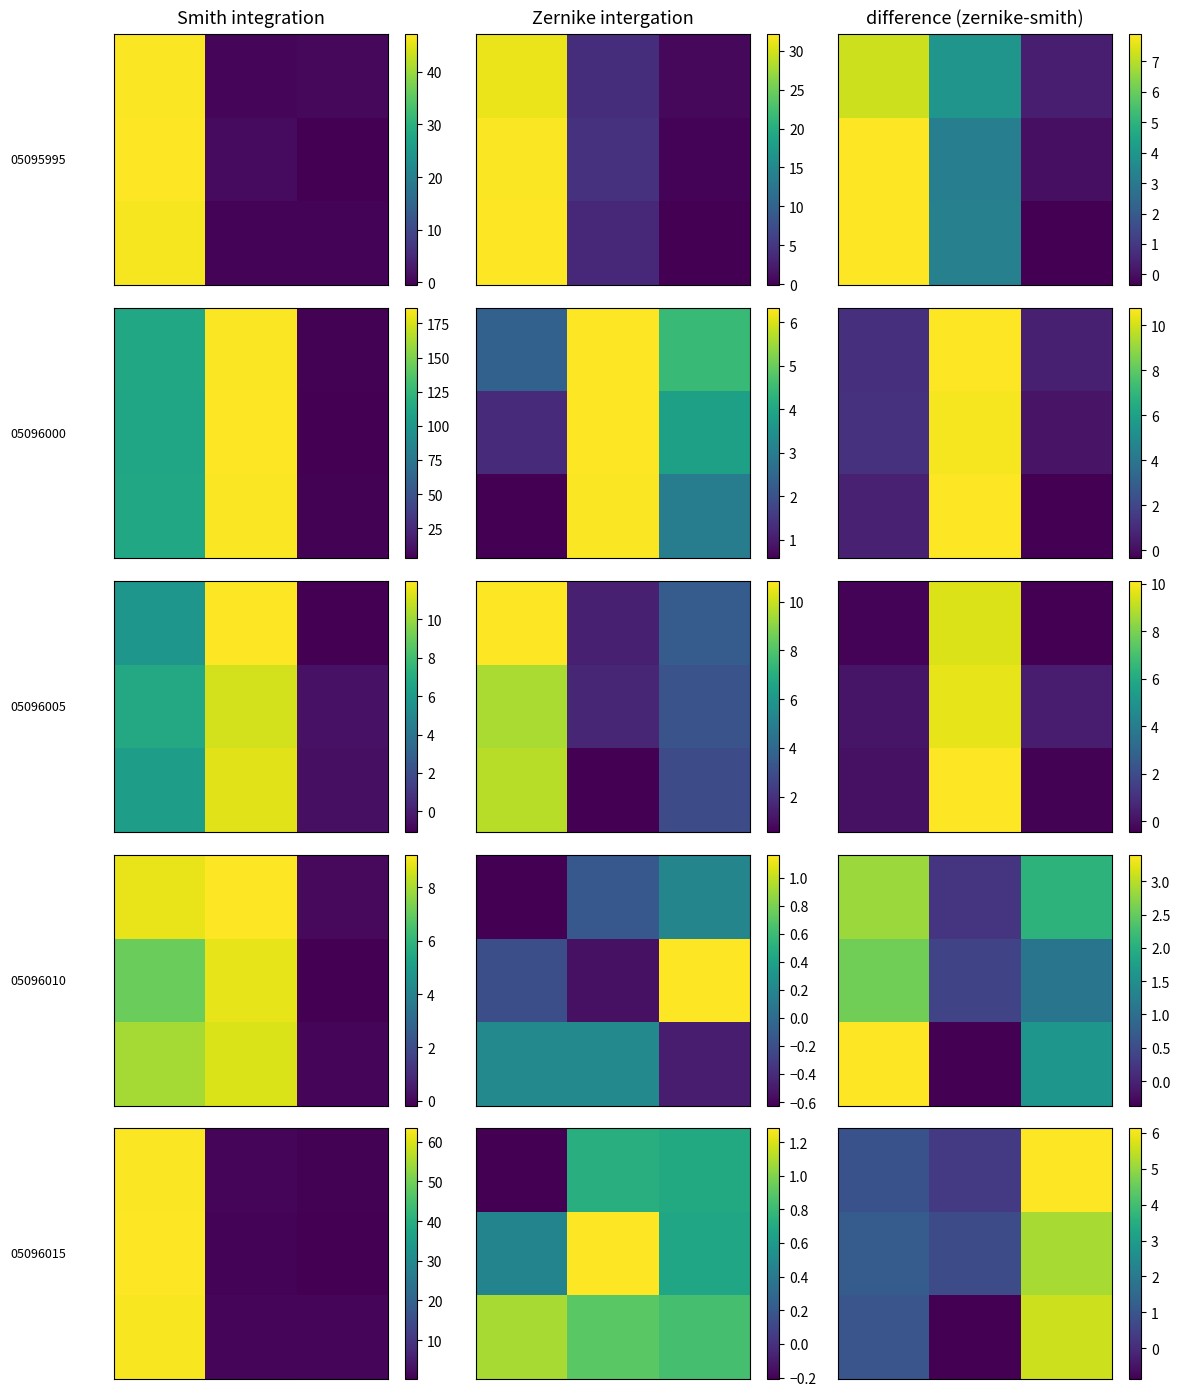

The row_1 series shows 1.3 at 1. True or false?

False